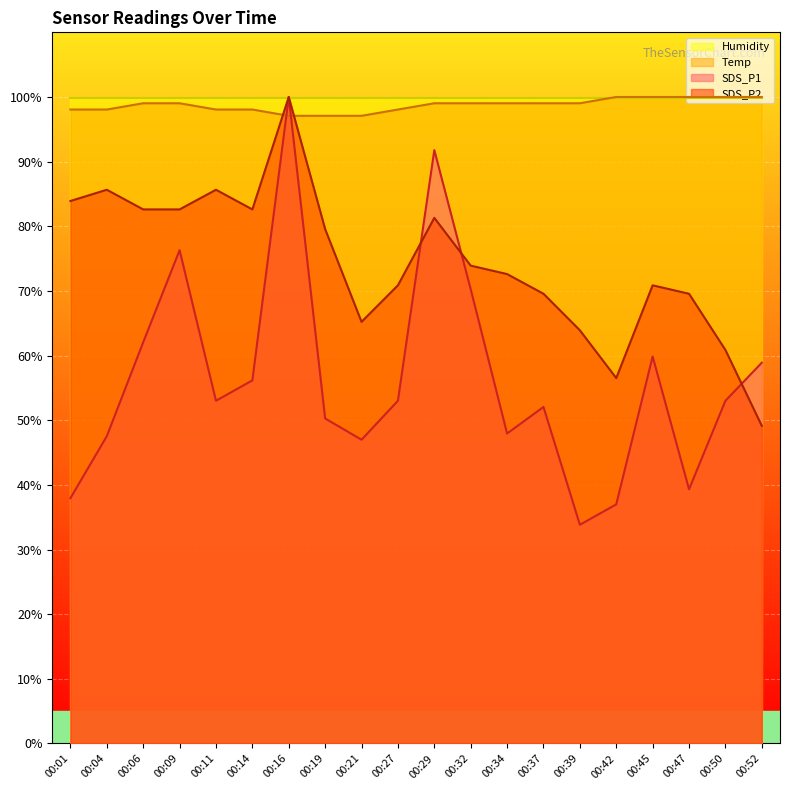

Which series has the largest total across all categories?

Humidity